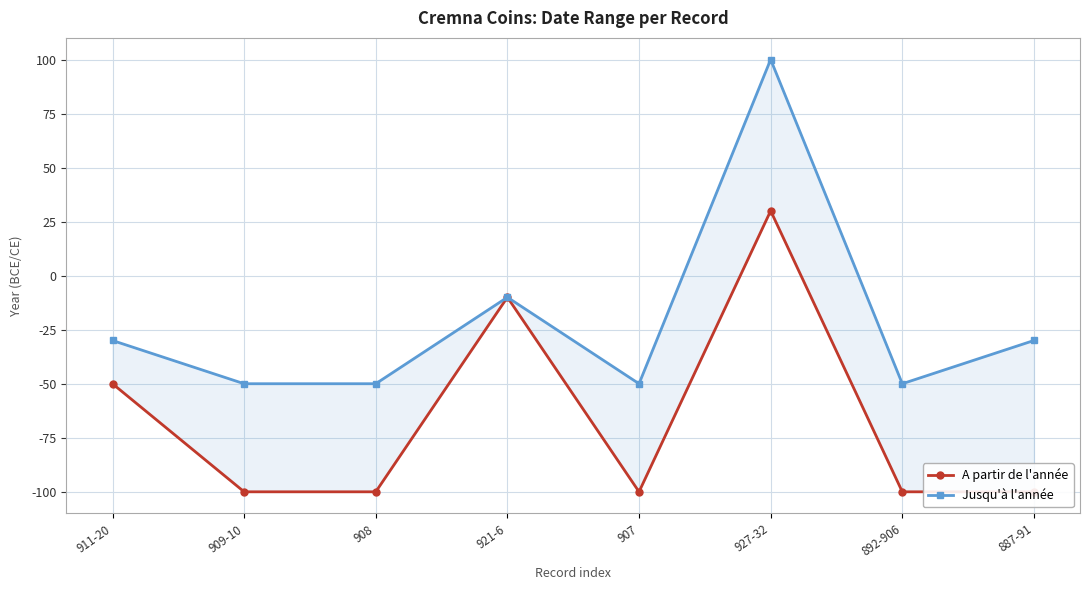

In A partir de l'année, how many points are higher than both neighbors (excluding endpoints)?

2